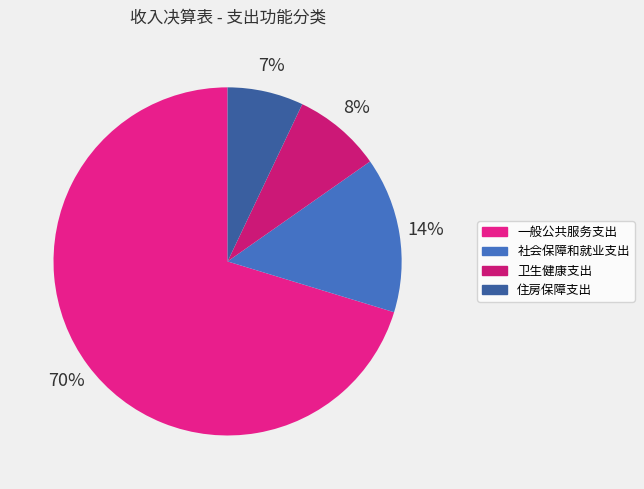

Do 住房保障支出 and 一般公共服务支出 together represent more than half of the pie?

Yes